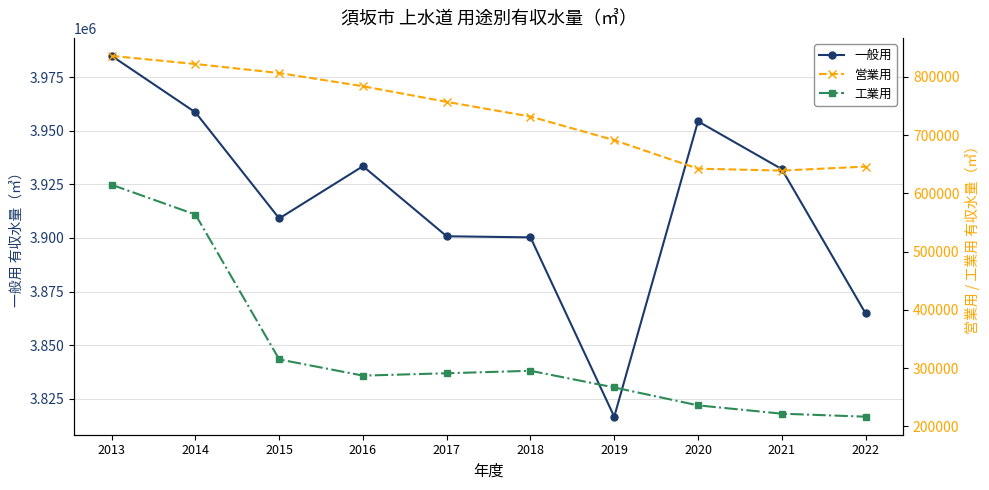

Does the chart display data point markers on the line(s)?

Yes